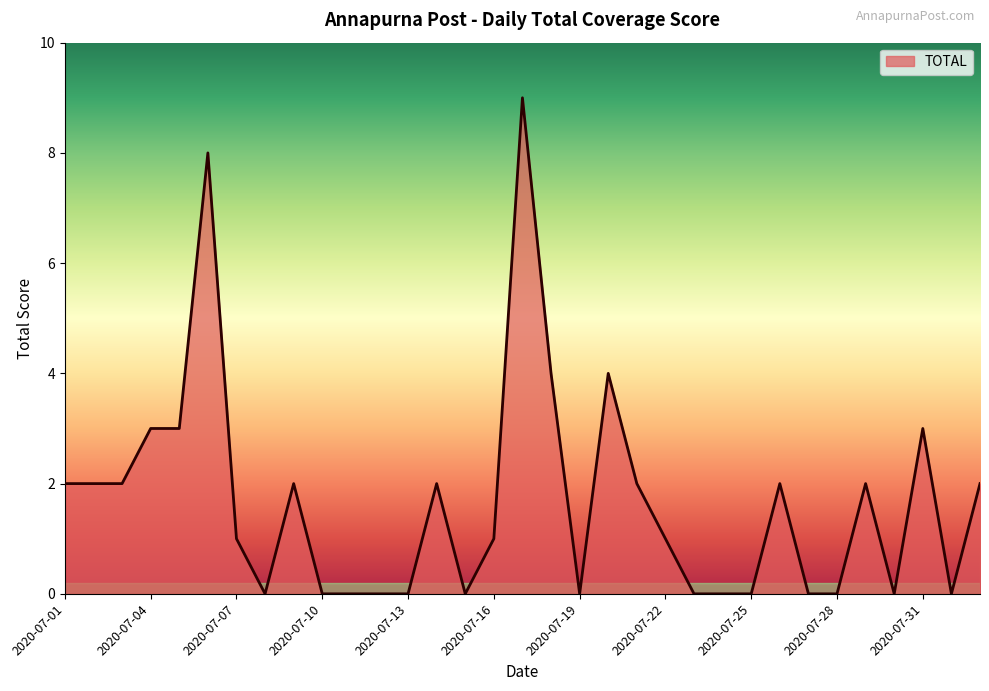

How many lines are shown in the chart?

1